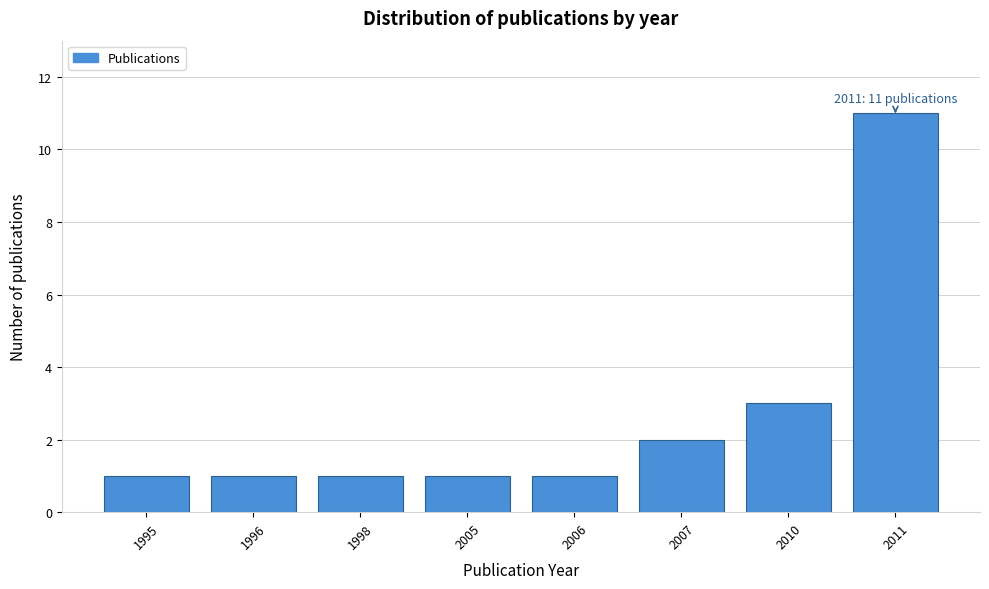

Reading left to right, what are all the values shown in this chart?

1995=1	1996=1	1998=1	2005=1	2006=1	2007=2	2010=3	2011=11